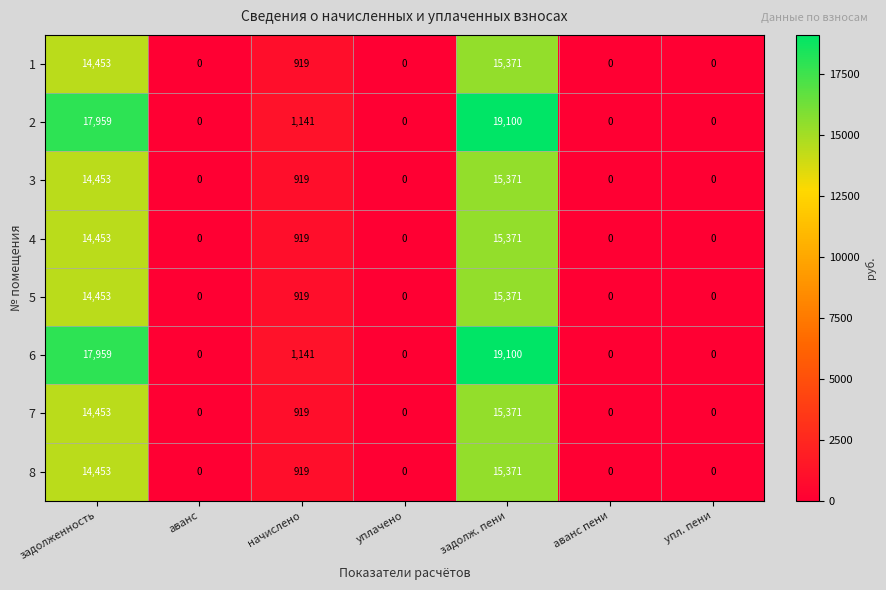

Which category has the highest value in the 4 series?

задолж. пени